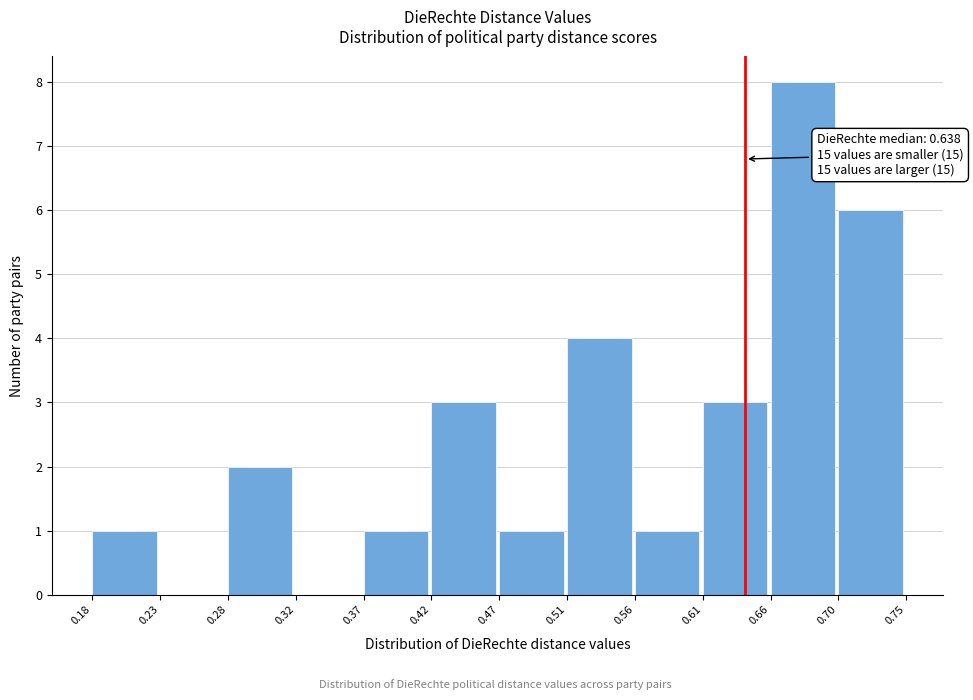

Which range on the x-axis has the tallest bar?

0.66 to 0.70